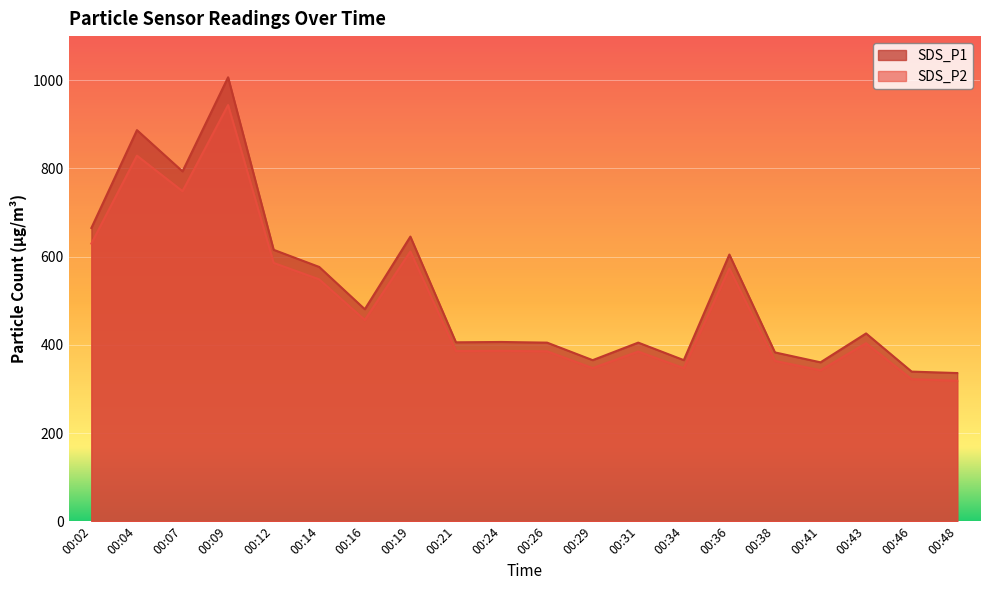

What is the average value of the SDS_P1 series?

523.5